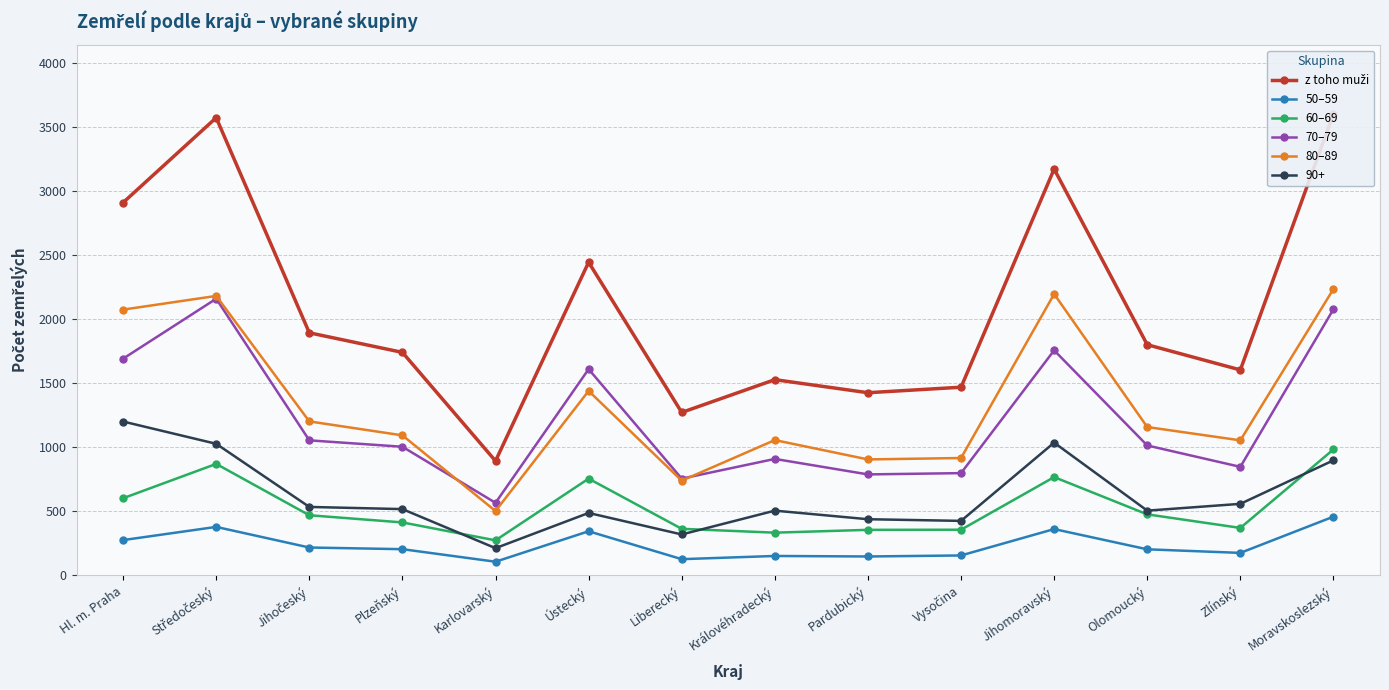

How many distinct data groups are displayed?

5